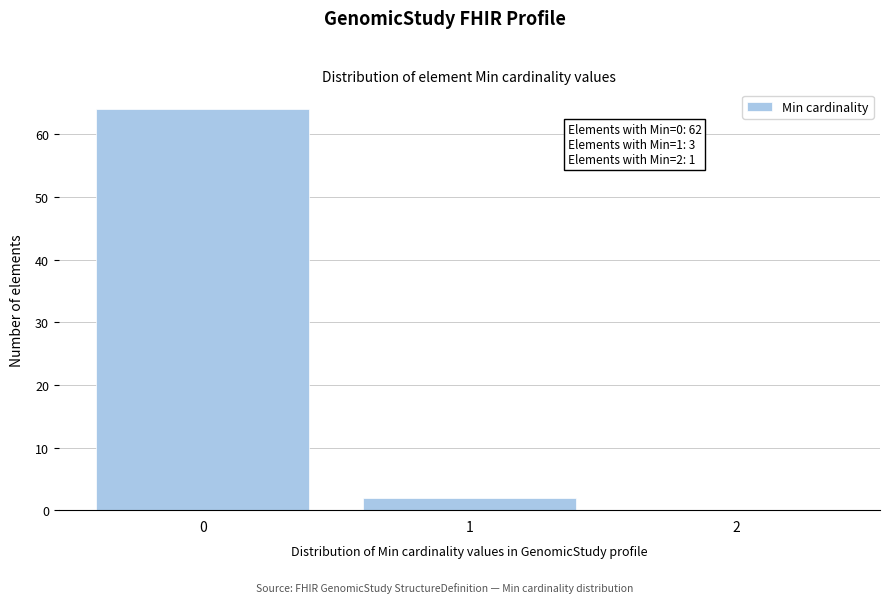

Which range on the x-axis has the tallest bar?

-0.5 to 0.5